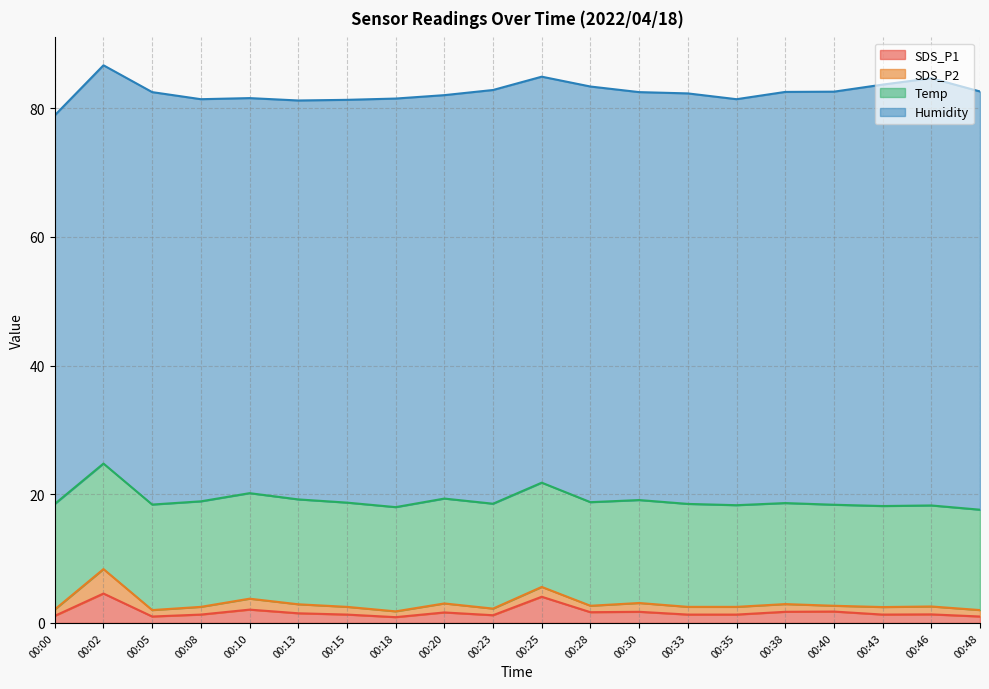

True or false: Temp and Humidity cross at least once.

False